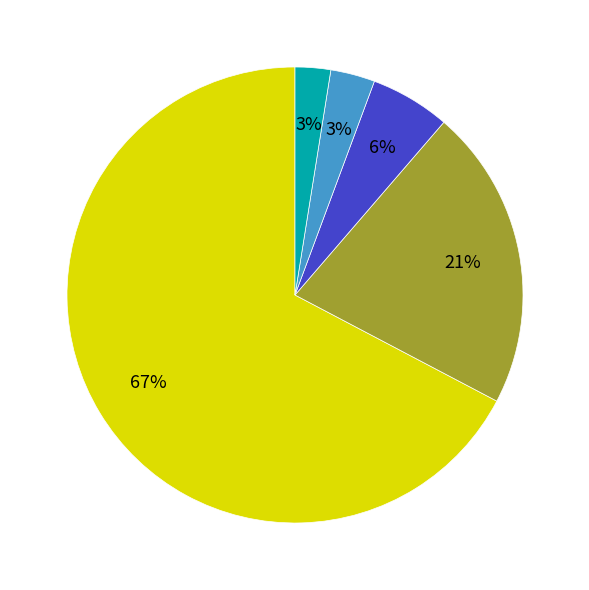

To the nearest percent, what is the average slice percentage?

20%